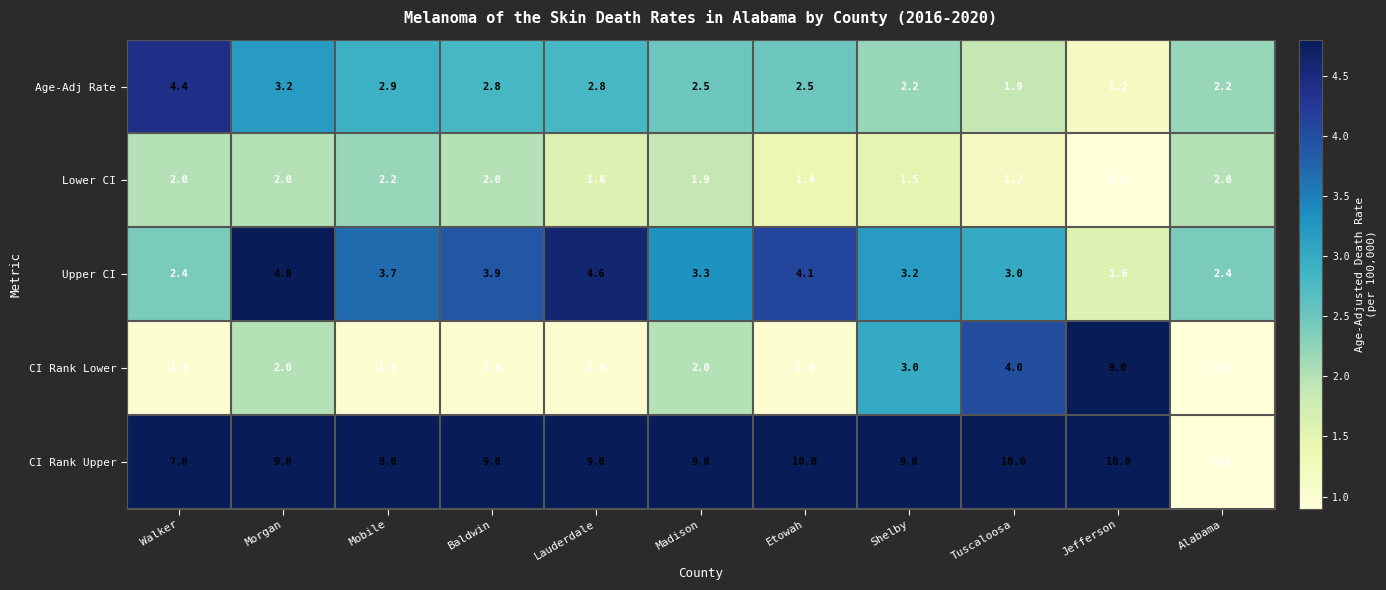

Count the number of data series in this chart.

5